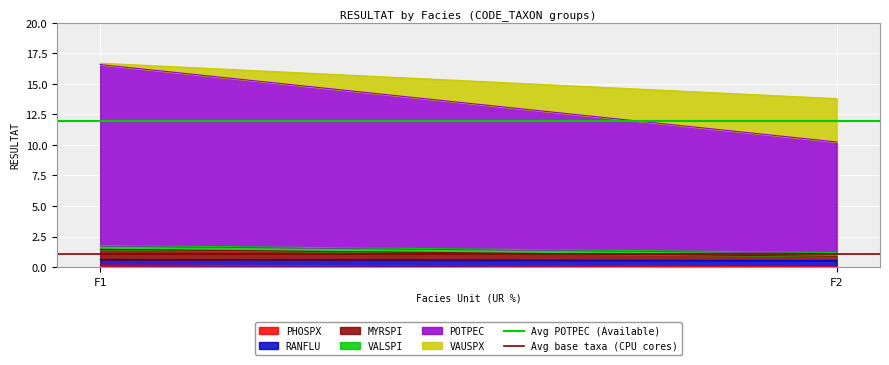

At which category is the sum across all series the highest?

F1